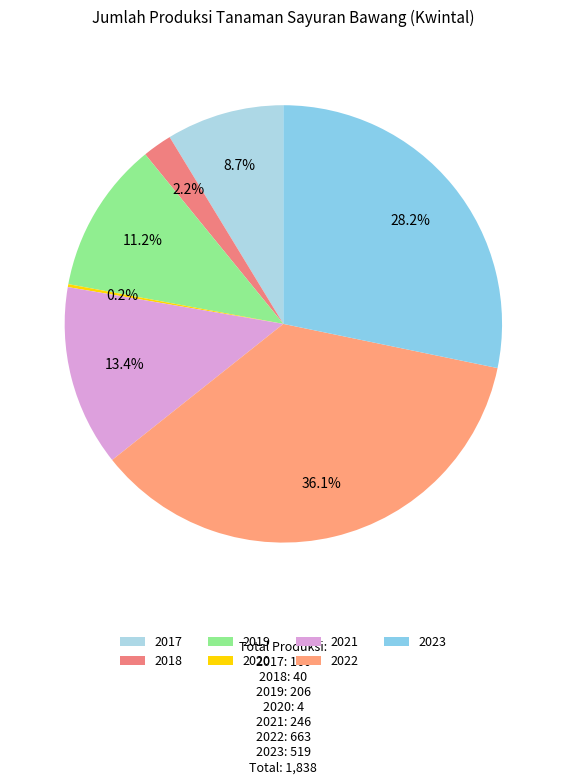

True or false: 2018 accounts for 1% of the total.

False